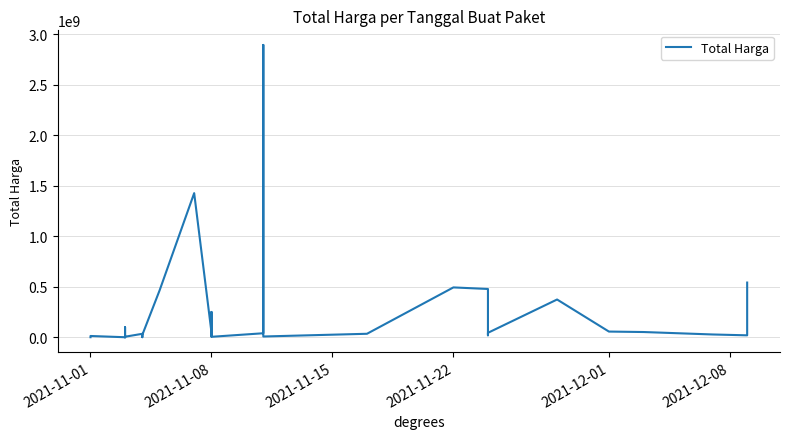

How many lines are shown in the chart?

1